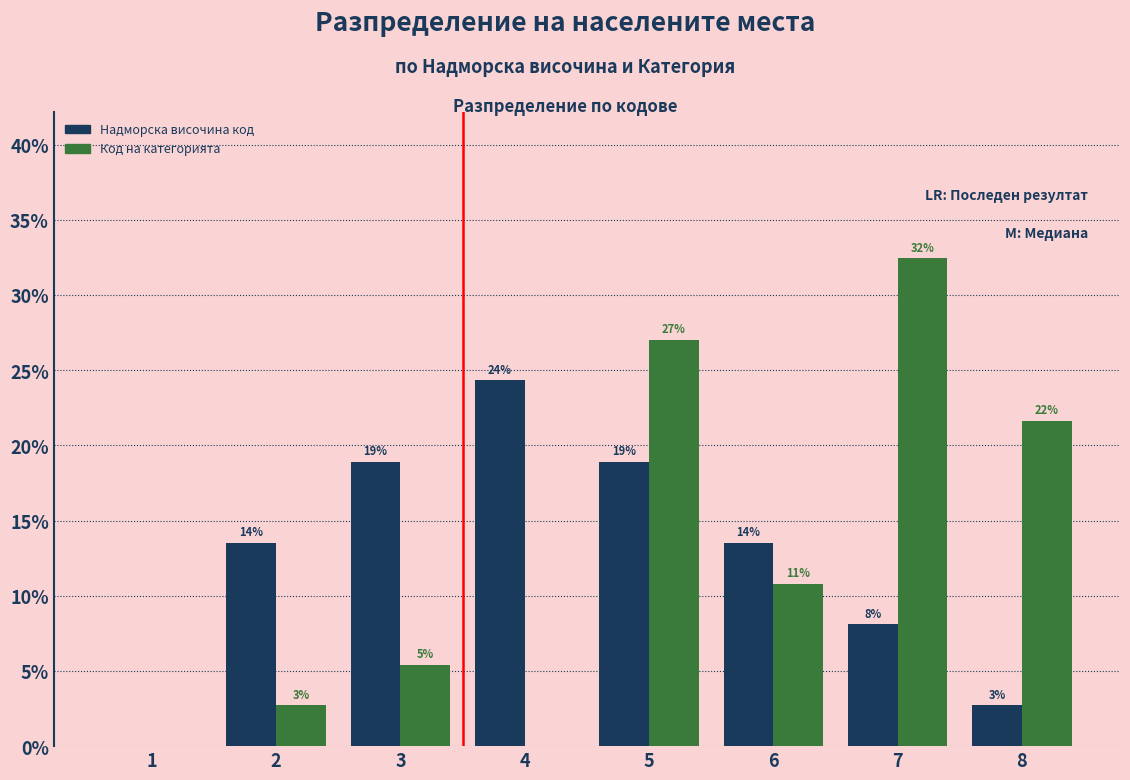

Are the bars horizontal?

No